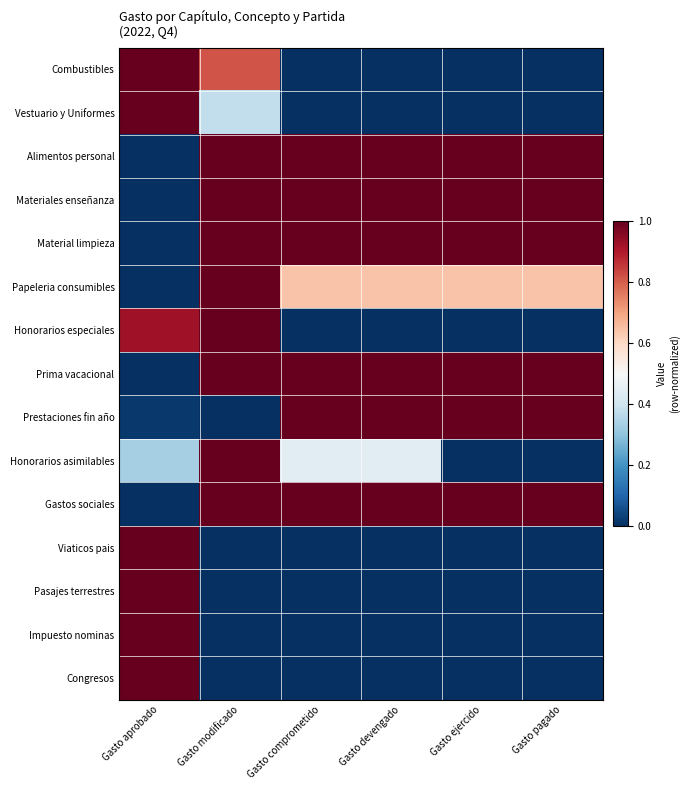

Between Gasto pagado and Gasto comprometido, which is larger?

Gasto pagado